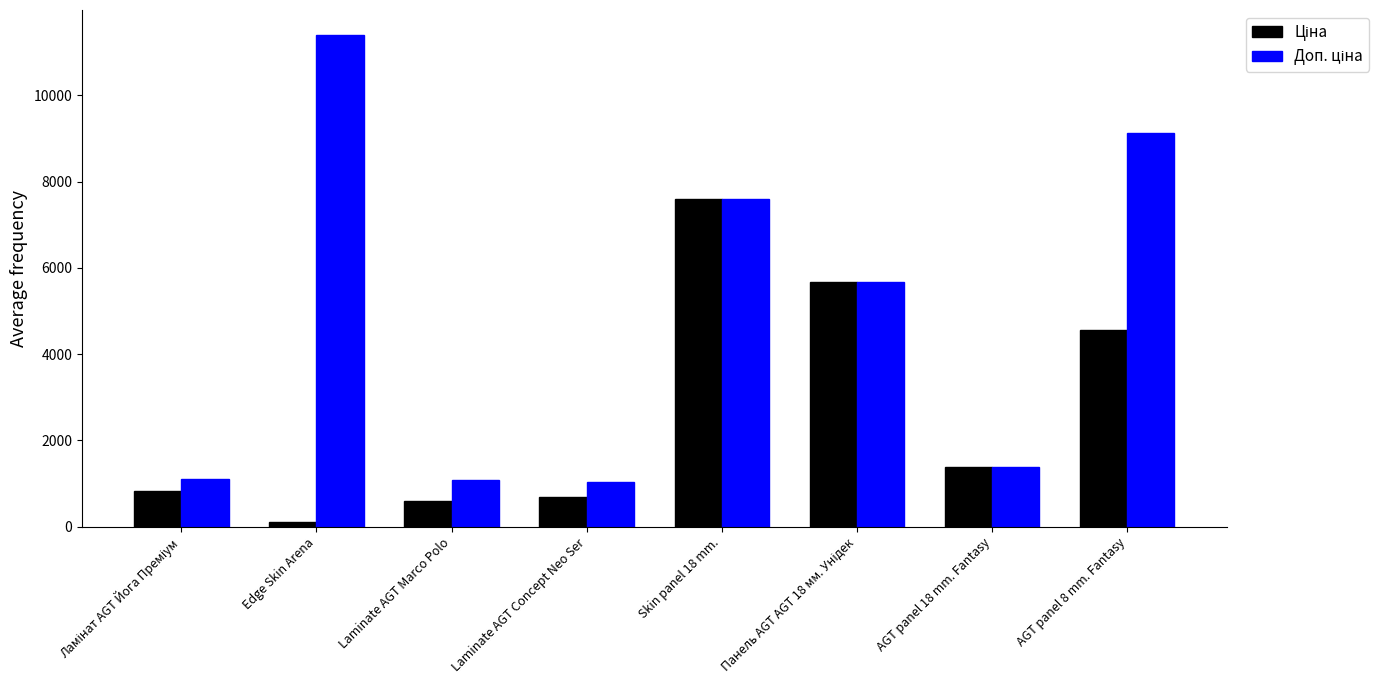

Which category has the lowest value across all series?

Edge Skin Arena